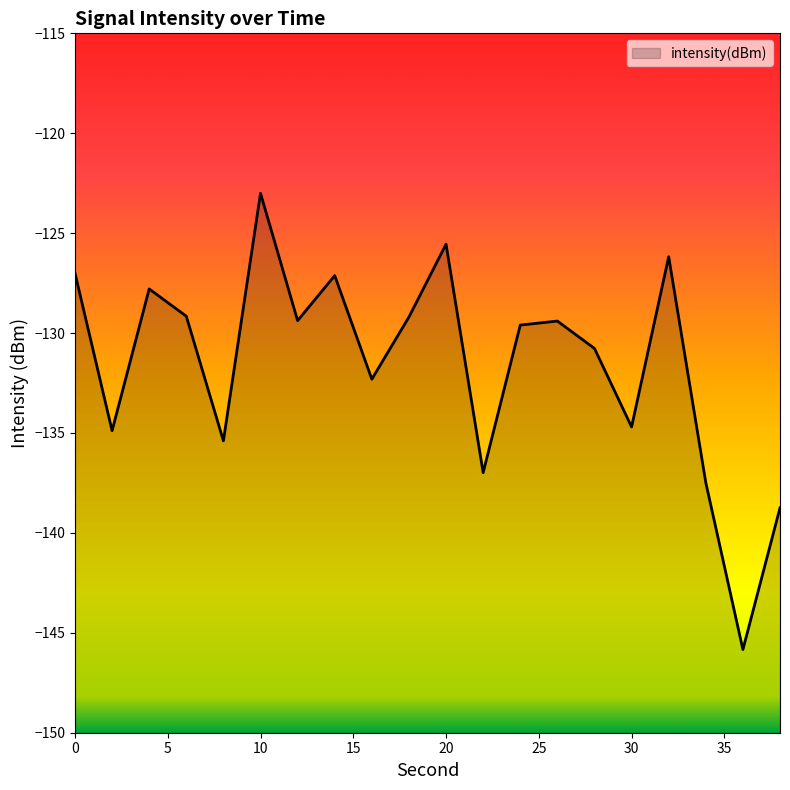

What is the sum of all values?

-2630.5